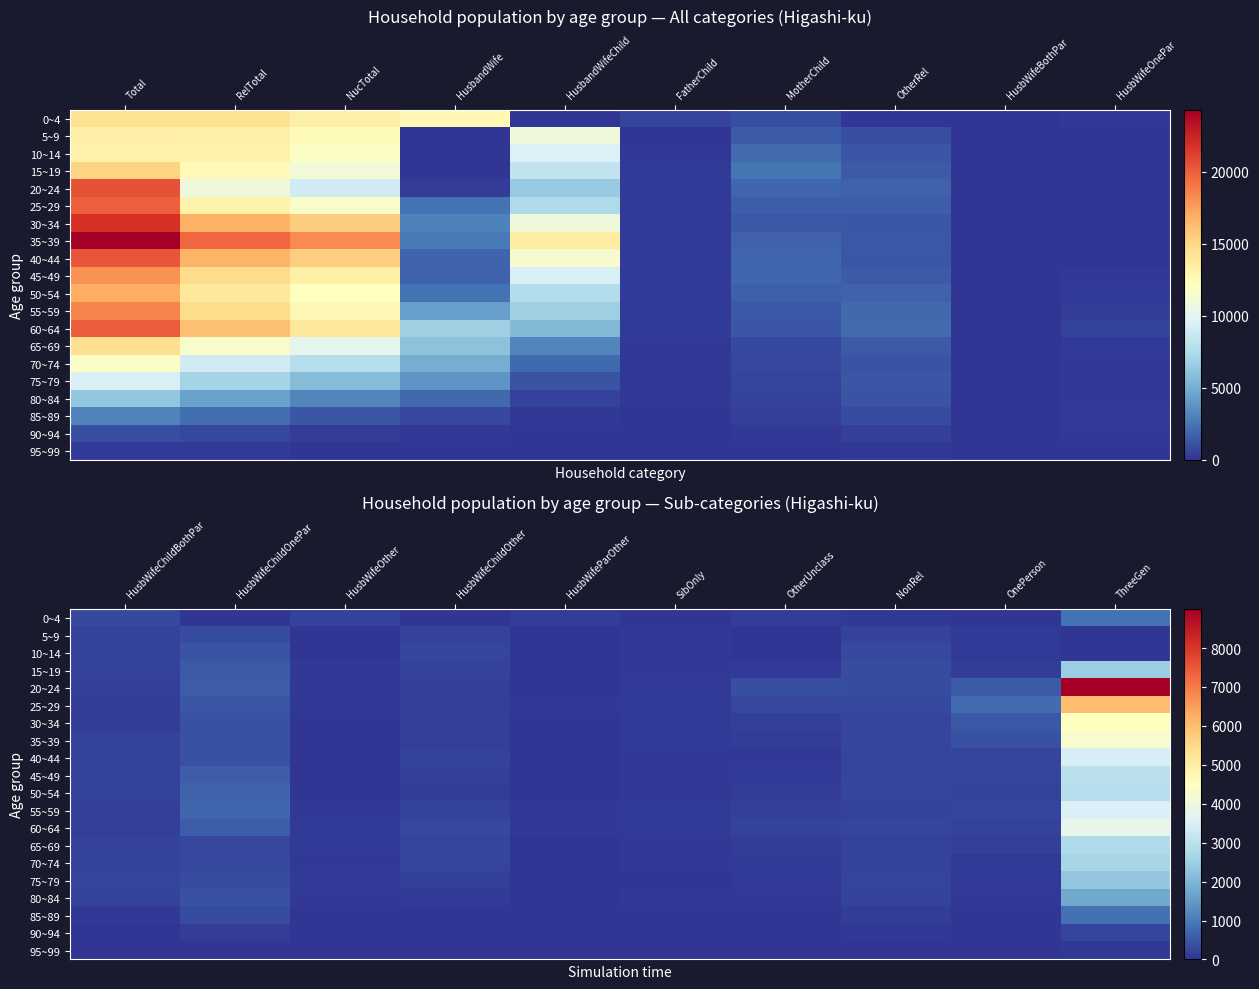

Is it true that 35~39 equals 649 at HusbWifeChildOnePar?

False